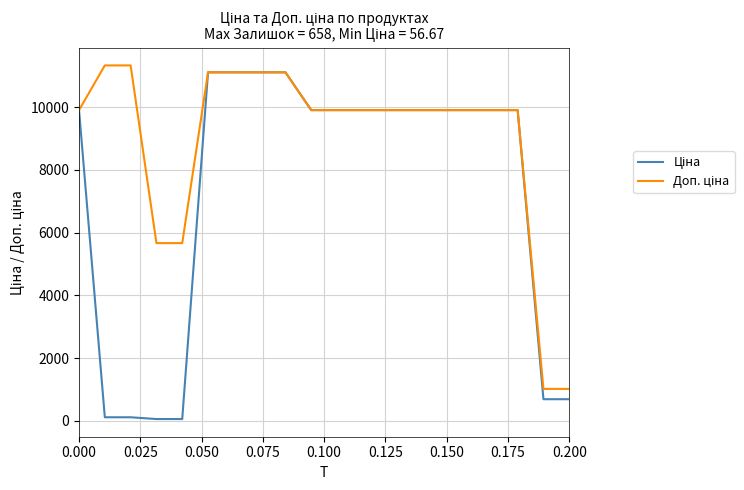

How many categories are shown in the chart?

20